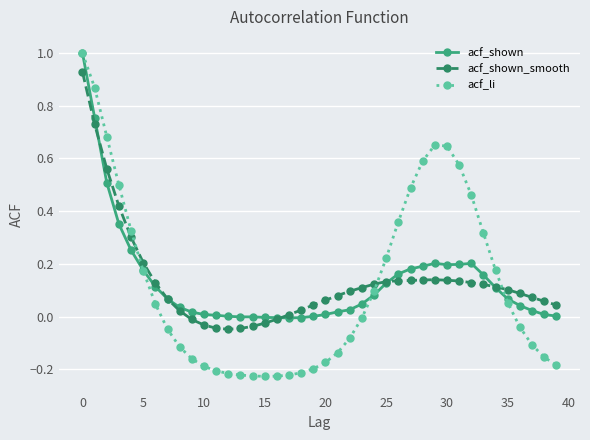

What is the maximum value for acf_li?

1.0